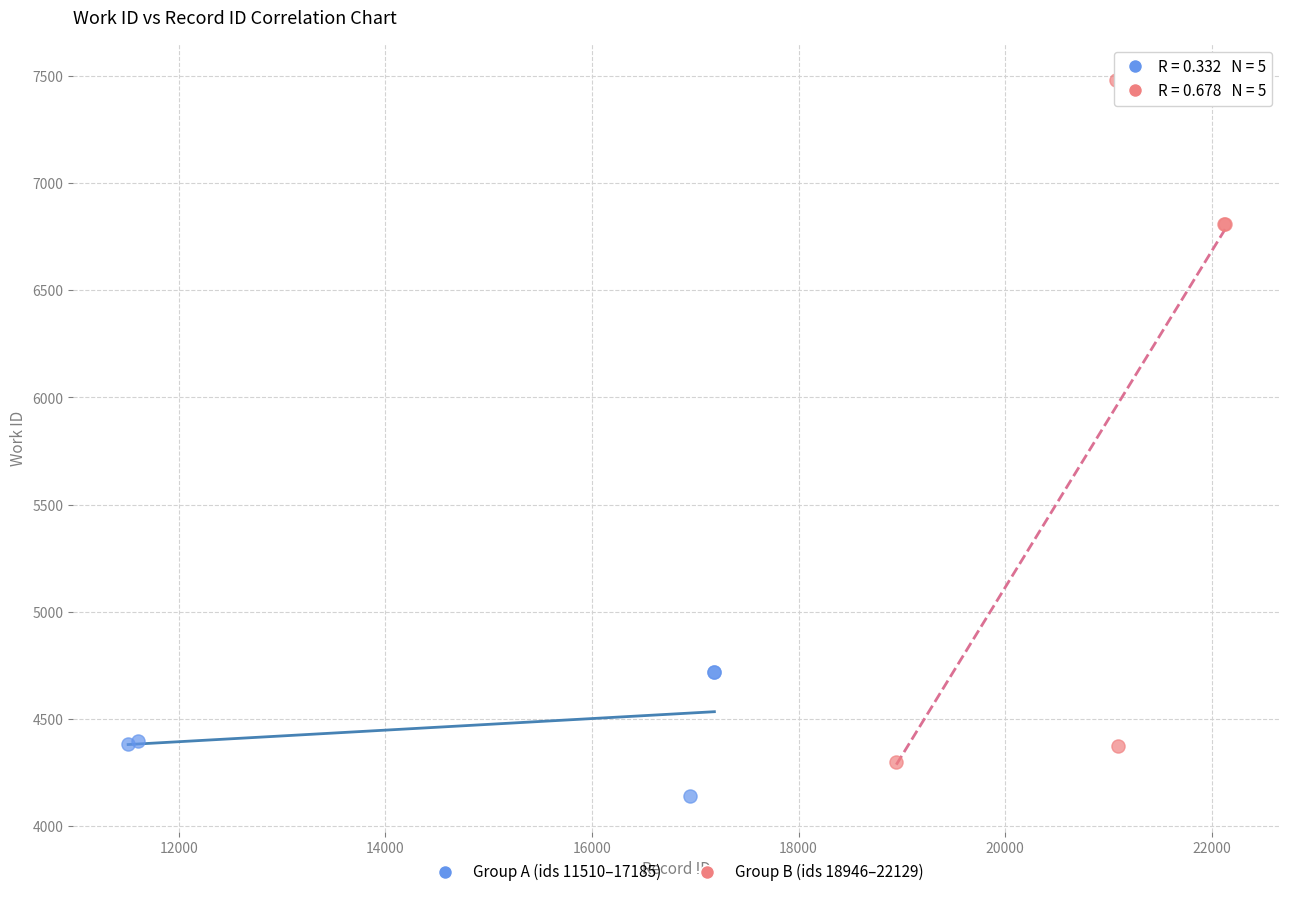

Which series reaches the minimum Y coordinate?

Group A (ids 11510–17185)